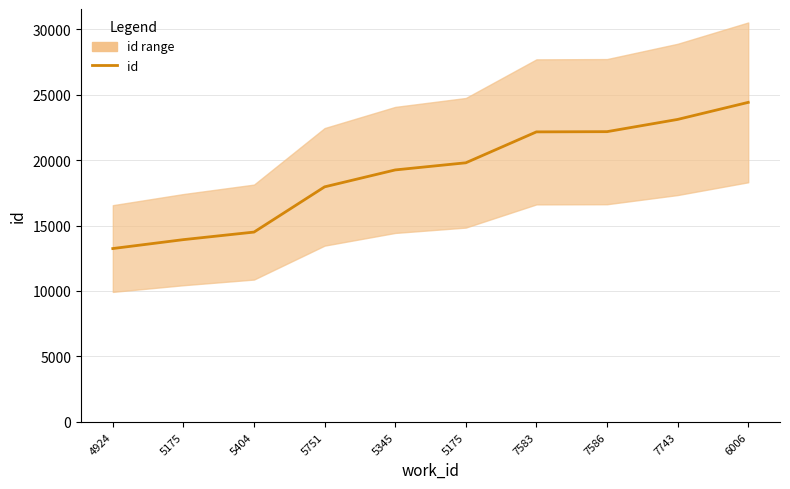

Reading right to left, transcribe all the data shown in this chart.

24401	23099	22165	22148	19788	19243	17951	14498	13921	13241